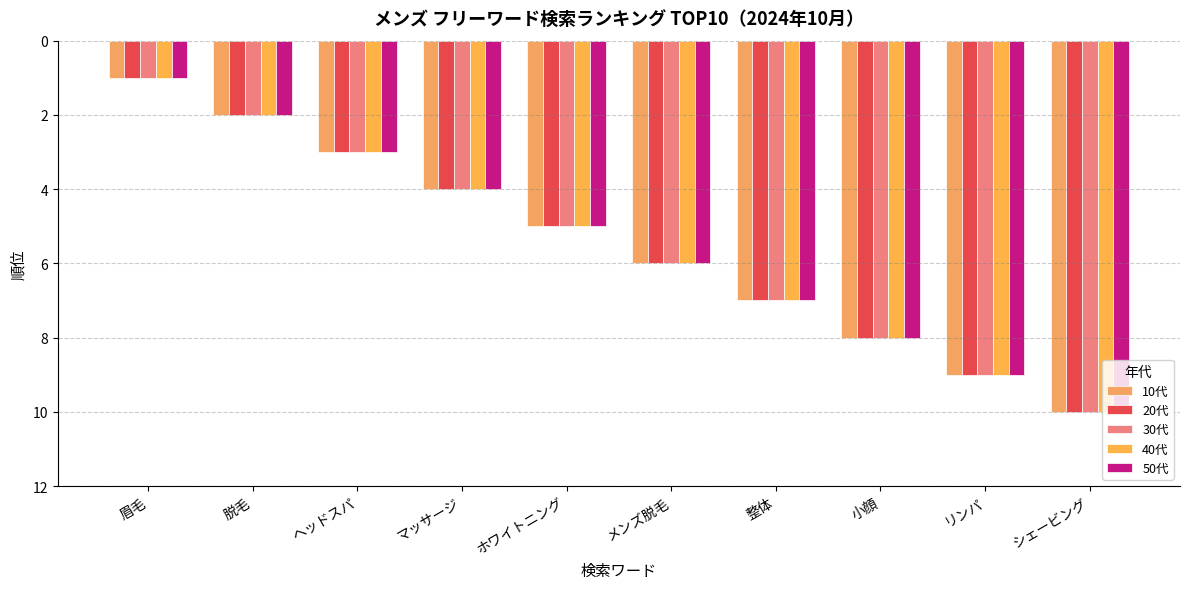

What is the label of the 10th bar from the left?

シェービング